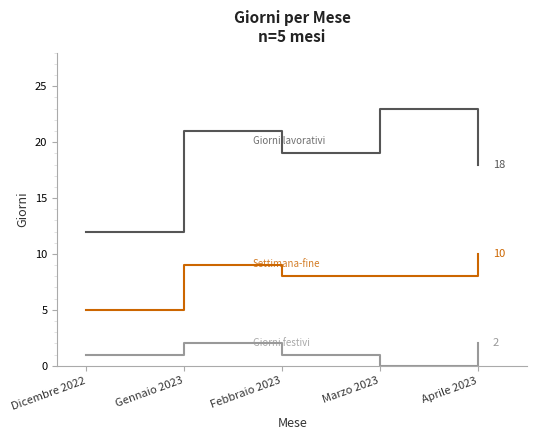

What is the greatest value displayed?

23